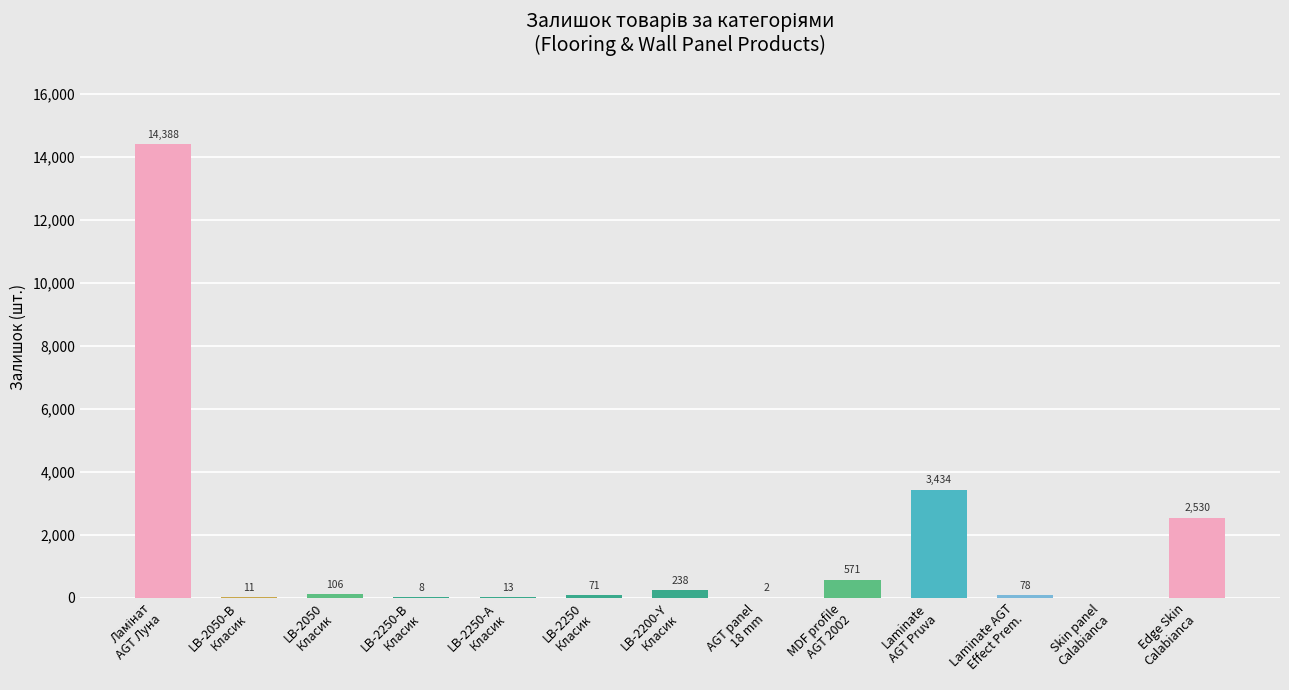

What is the sum of all values?

21450